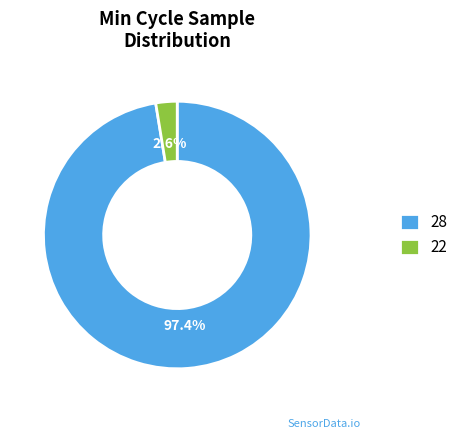

To the nearest percent, what is the average slice percentage?

50%